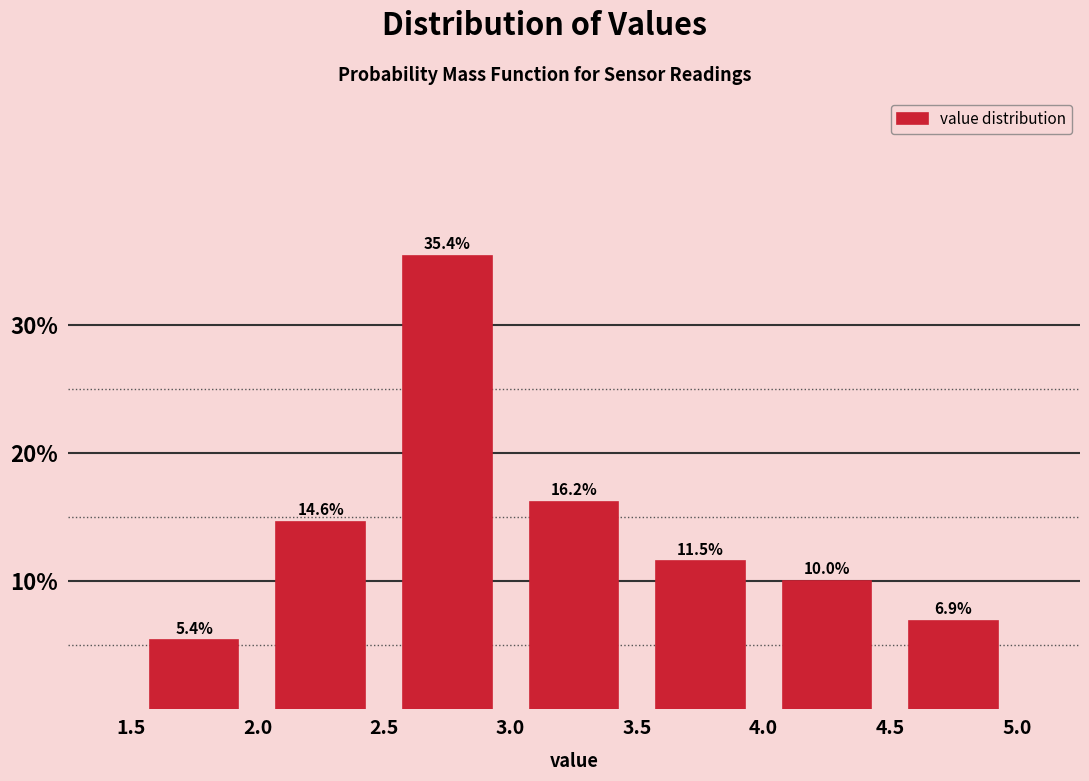

How tall is the bar that spans 1.5 to 2.0 on the x-axis?

5.4